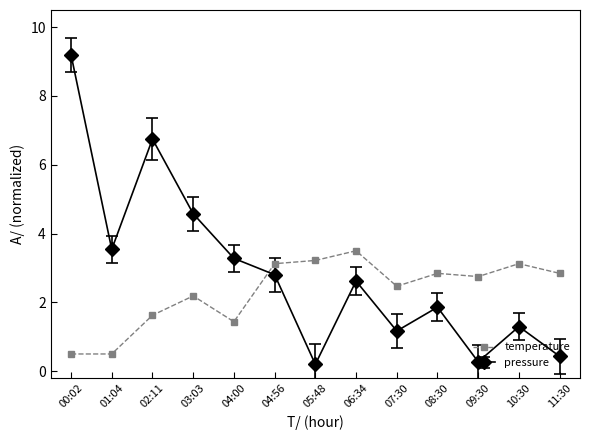

At which label does pressure first exceed 2?

00:02